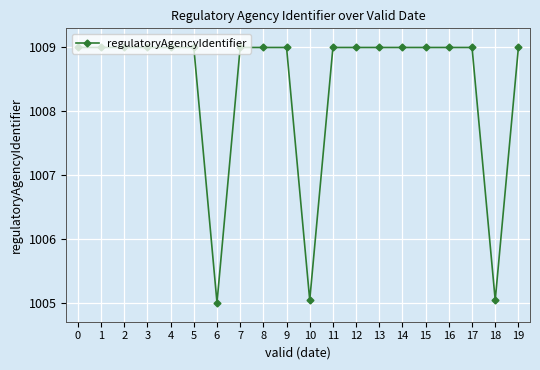

Reading right to left, extract all data points from this chart.

1009.0	1005.0	1009.0	1009.0	1009.0	1009.0	1009.0	1009.0	1009.0	1005.0	1009.0	1009.0	1009.0	1005.0	1009.0	1009.0	1009.0	1009.0	1009.0	1009.0